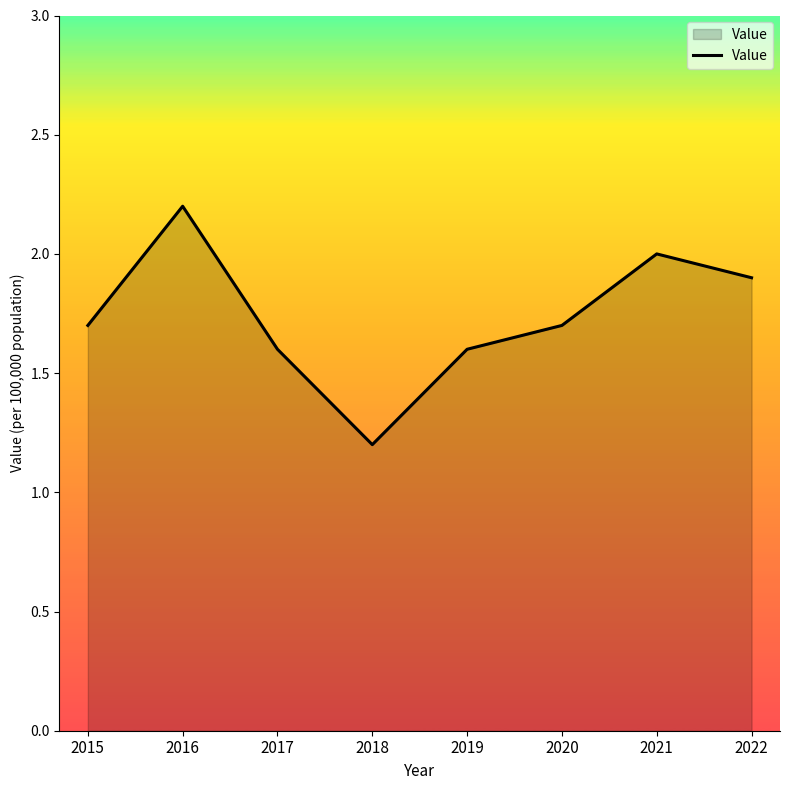

What is the ratio of the value at 2022 to the value at 2020?

1.1